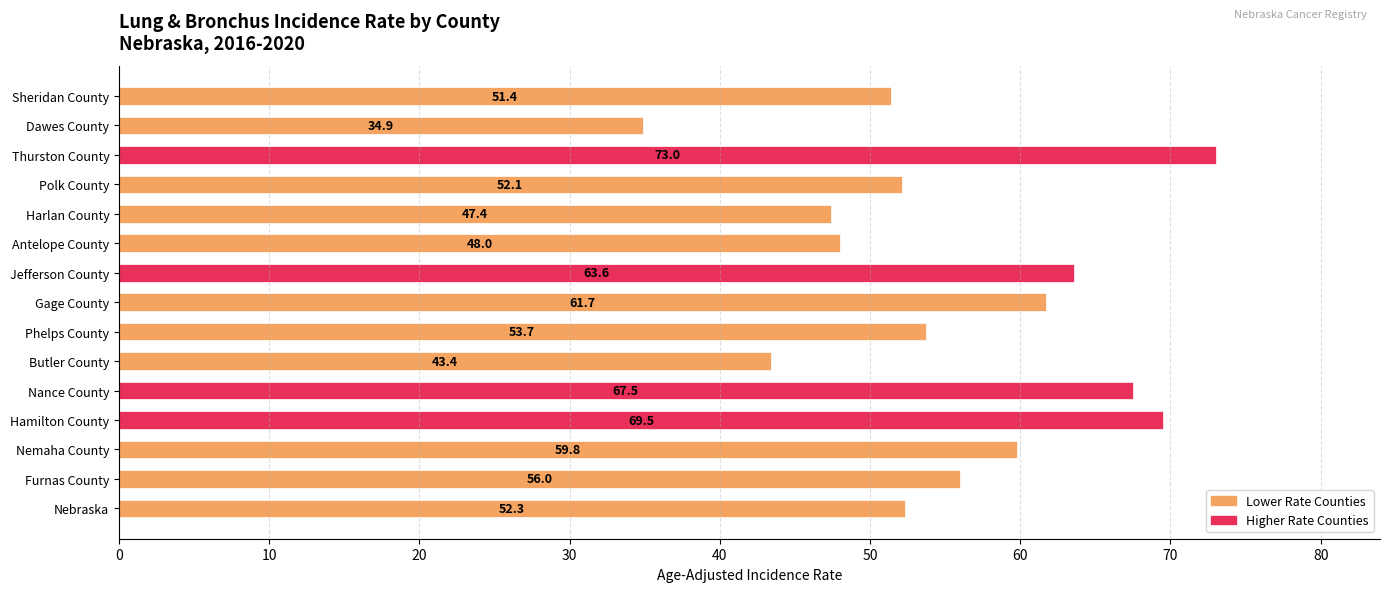

What is the difference between the maximum and minimum values?

38.1